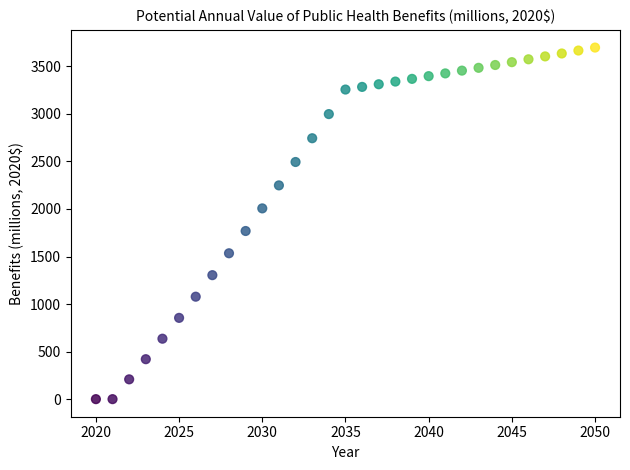

What Y value in the scatter plot is closest to 1848?

1768.2